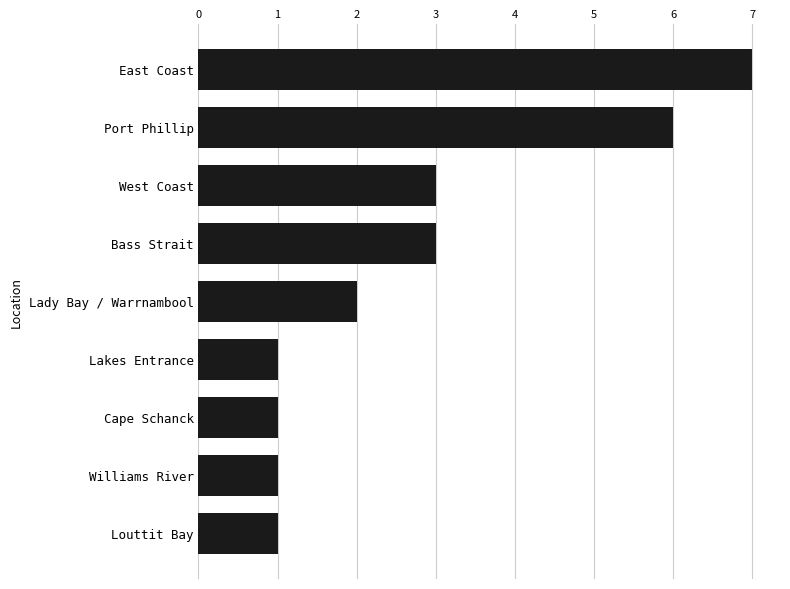

Which has a higher value, East Coast or Lakes Entrance?

East Coast